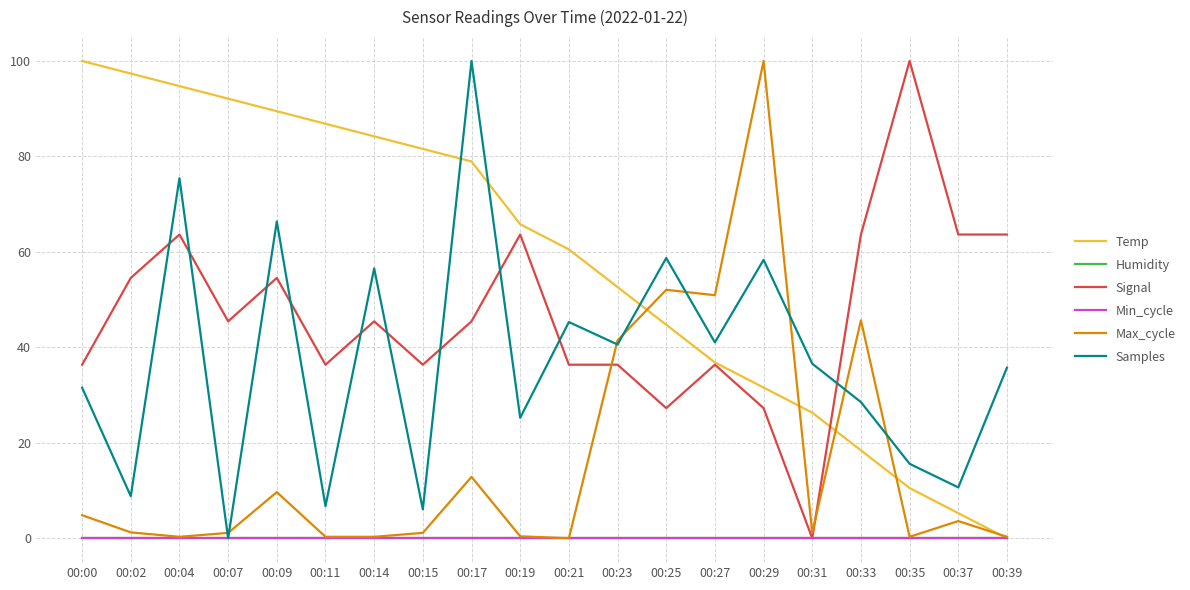

True or false: Temp has more than 1 points higher than both neighbors.

False